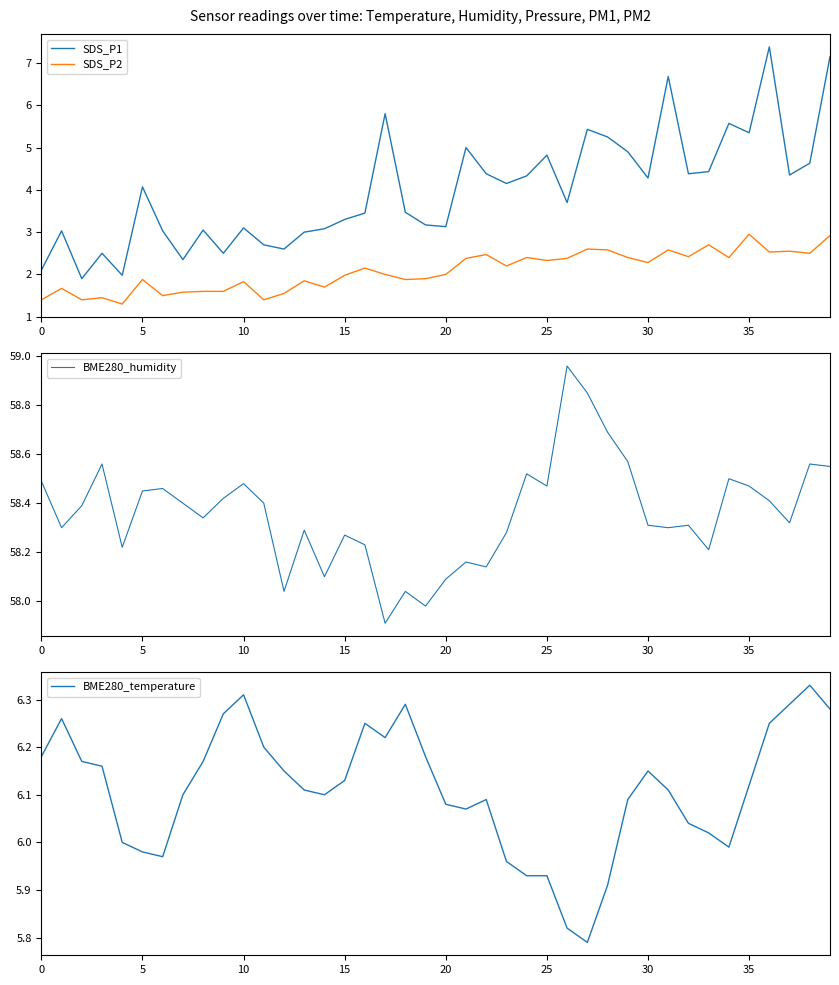

What is the highest value of the BME280_temperature series?

6.3